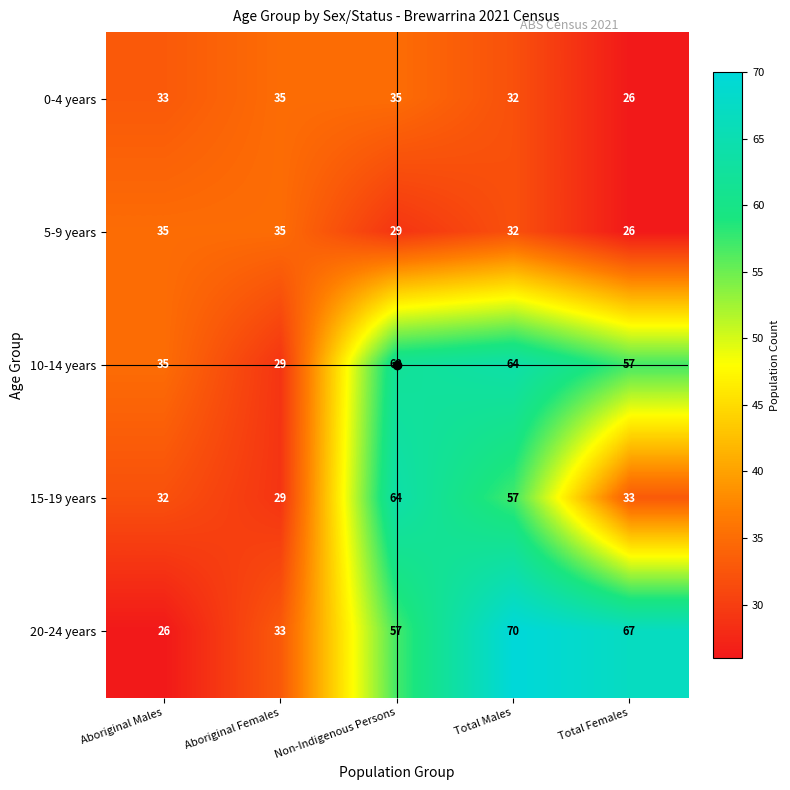

Which series has the largest total across all categories?

20-24 years